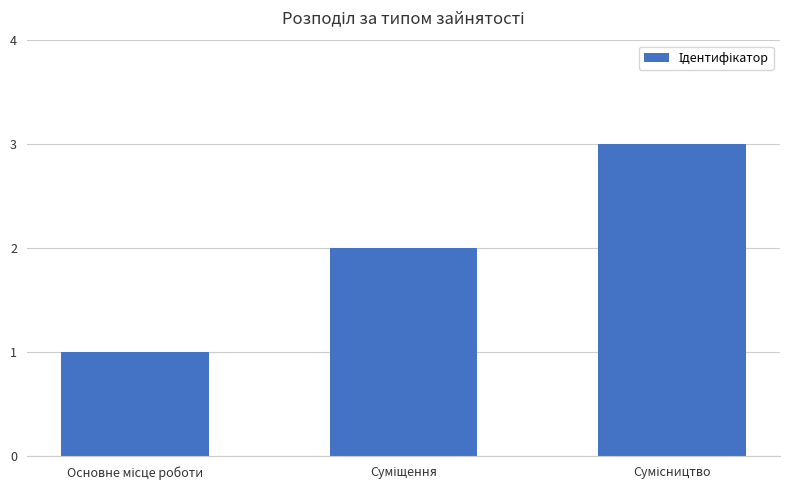

What is the value of the 3rd bar from the left?

3